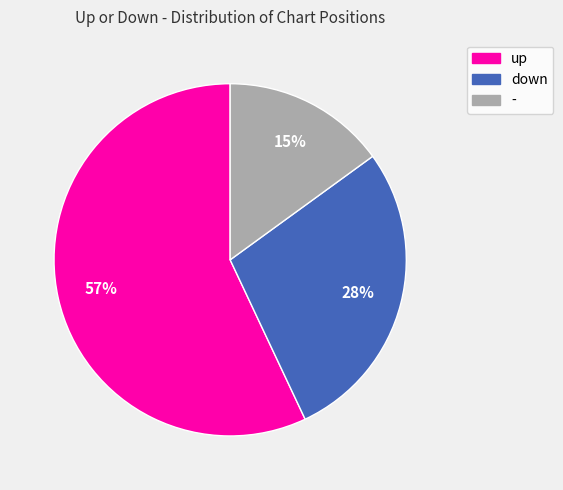

Rank the categories by value from lowest to highest.

-, down, up